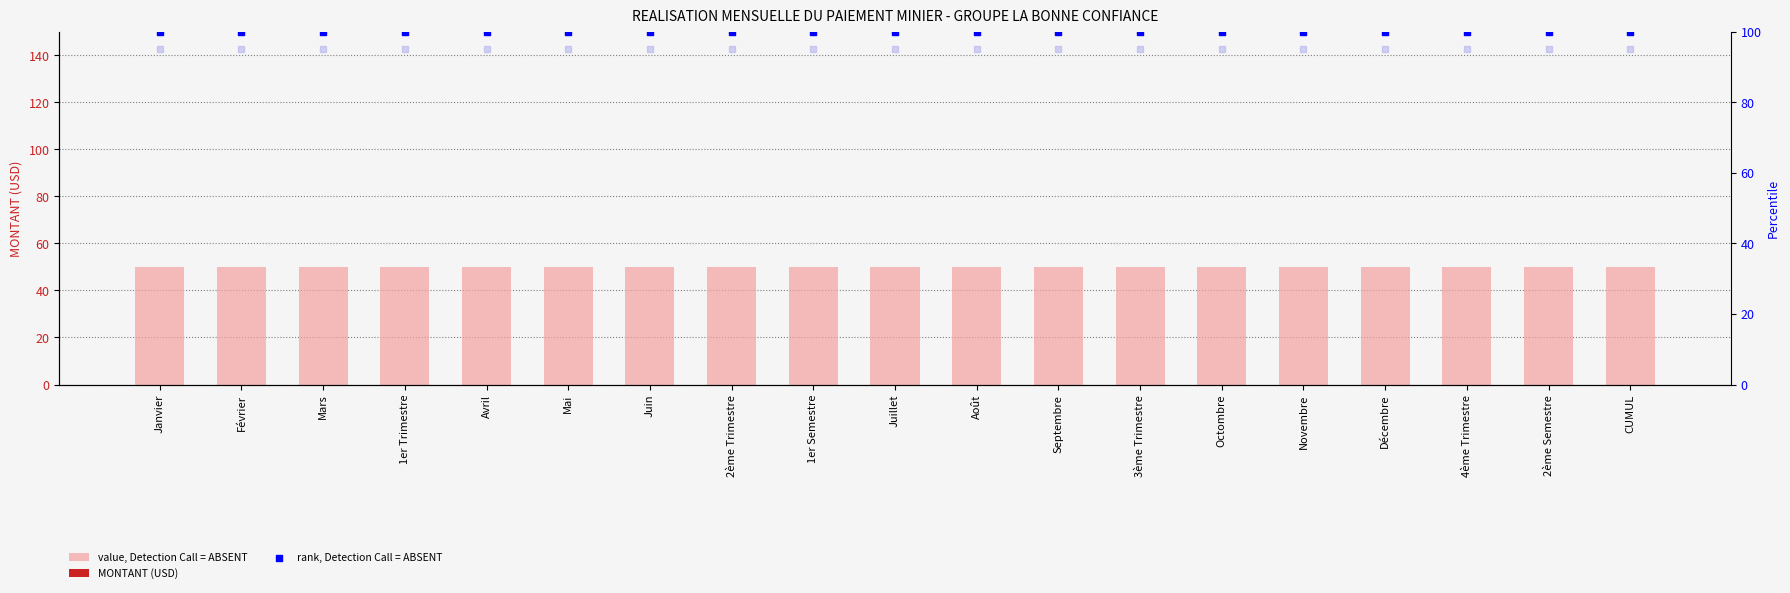

What are all the series names shown in the legend?

value, Detection Call = ABSENT, MONTANT (USD), rank, Detection Call = ABSENT